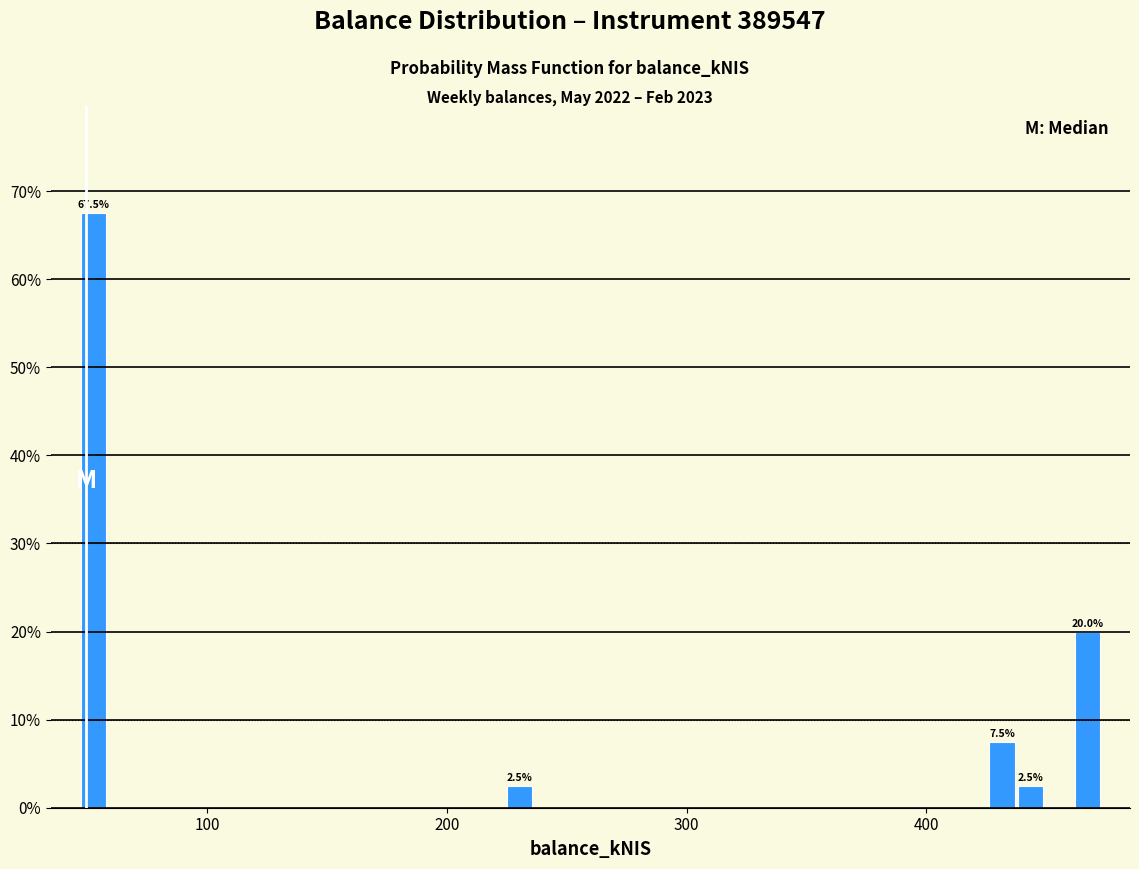

Around what value on the x-axis is the tallest bar? Give the approximate position of its centre, as read against the axis.

50